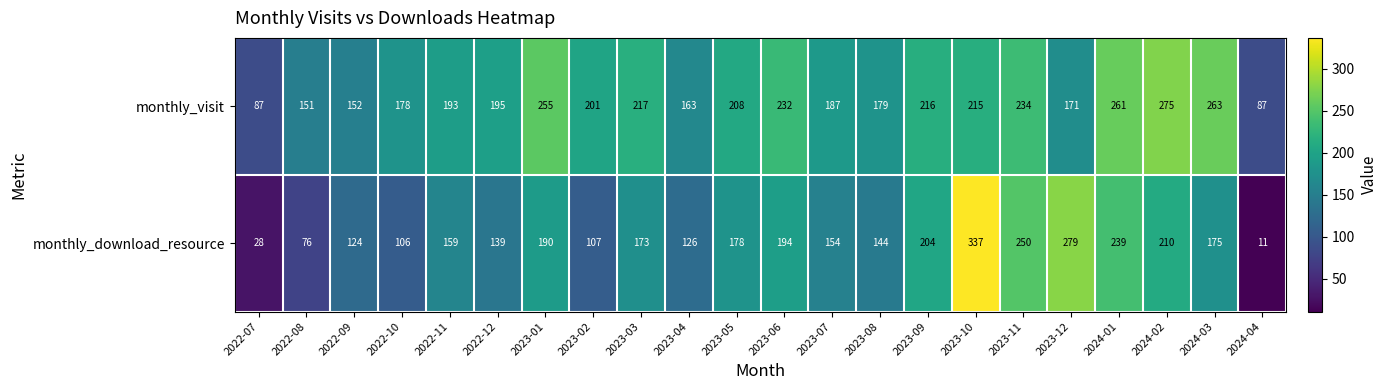

Which series has the largest range (max minus min)?

monthly_download_resource